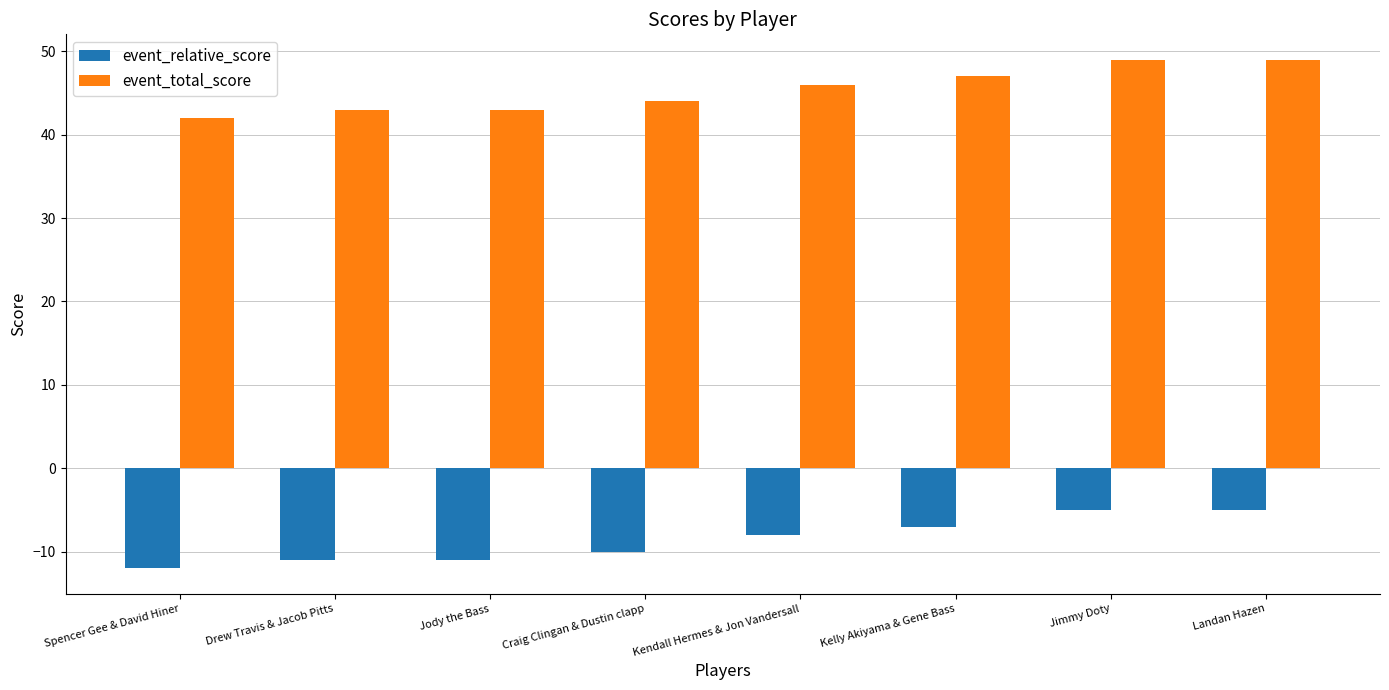

What is the label of the 7th bar from the right?

Drew Travis & Jacob Pitts